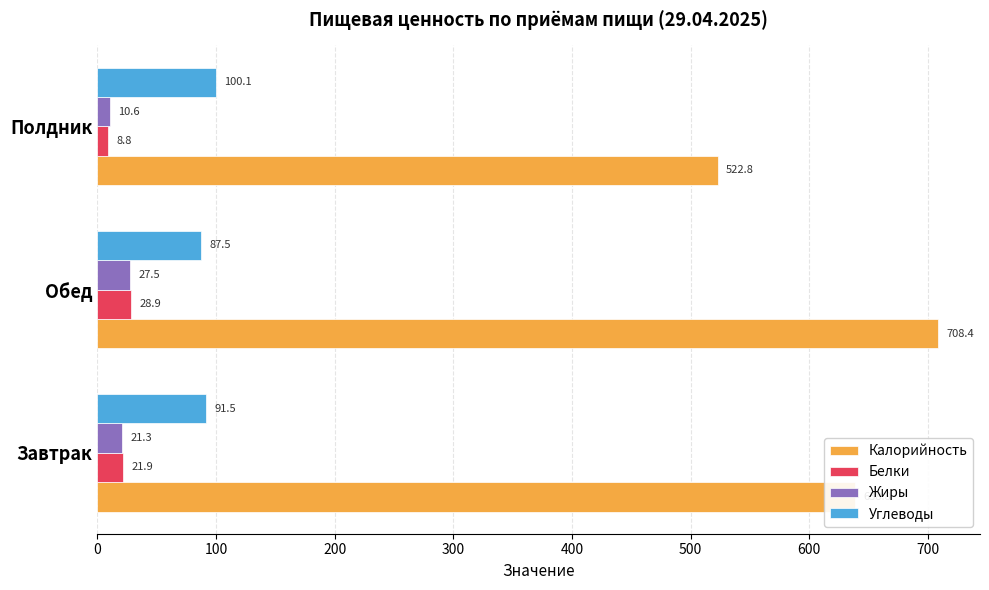

At Полдник, list the series in order from largest to smallest.

Калорийность, Углеводы, Жиры, Белки